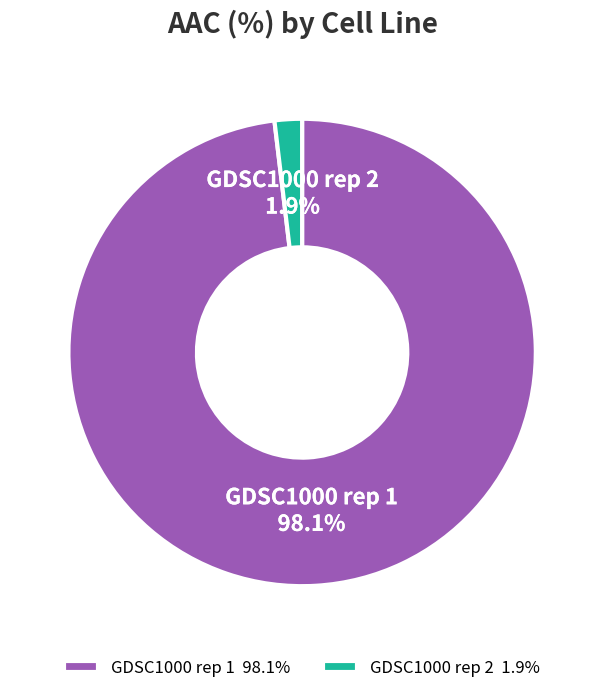

What percentage is NOT represented by GDSC1000 rep 2?

98.1%